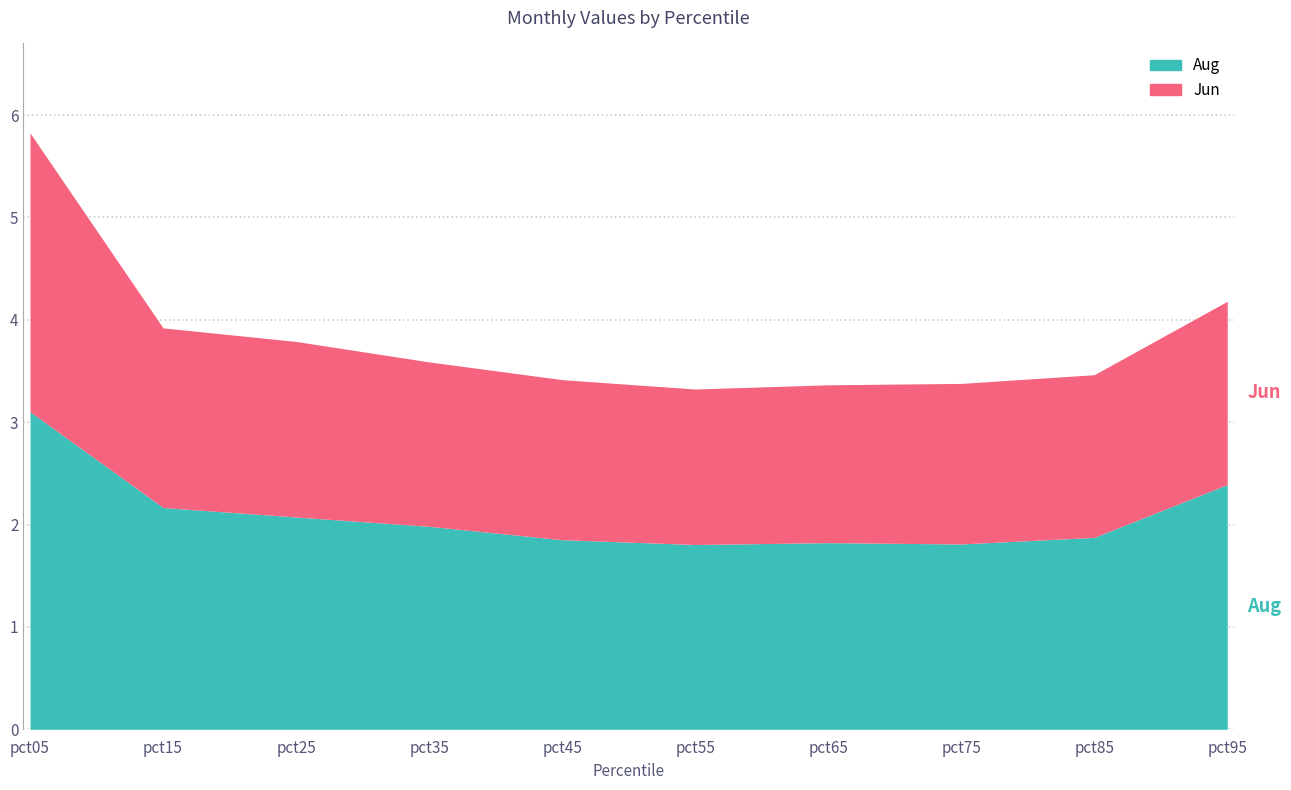

At which category is the sum across all series the highest?

pct05